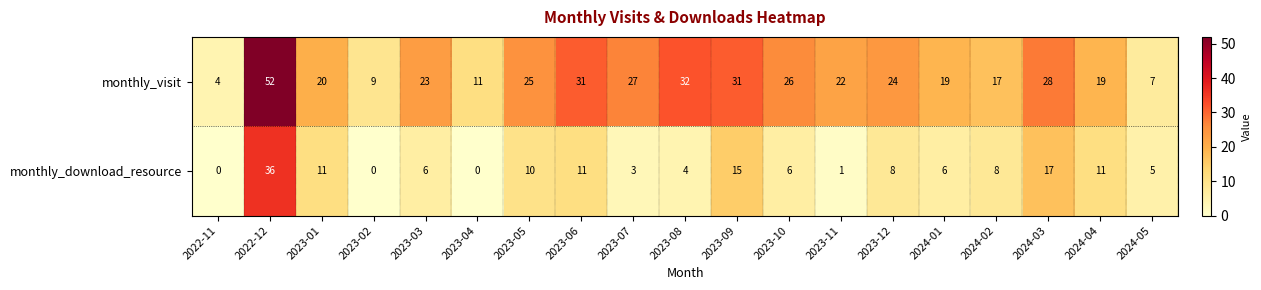

What is the difference between the highest and lowest values at 2023-07?

24